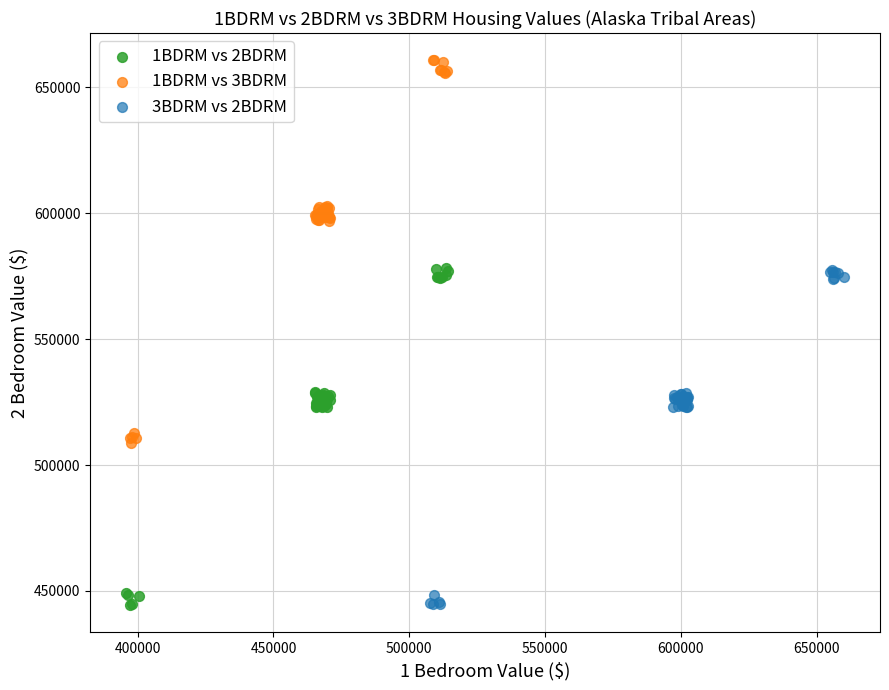

Which series reaches the maximum Y coordinate?

1BDRM vs 3BDRM